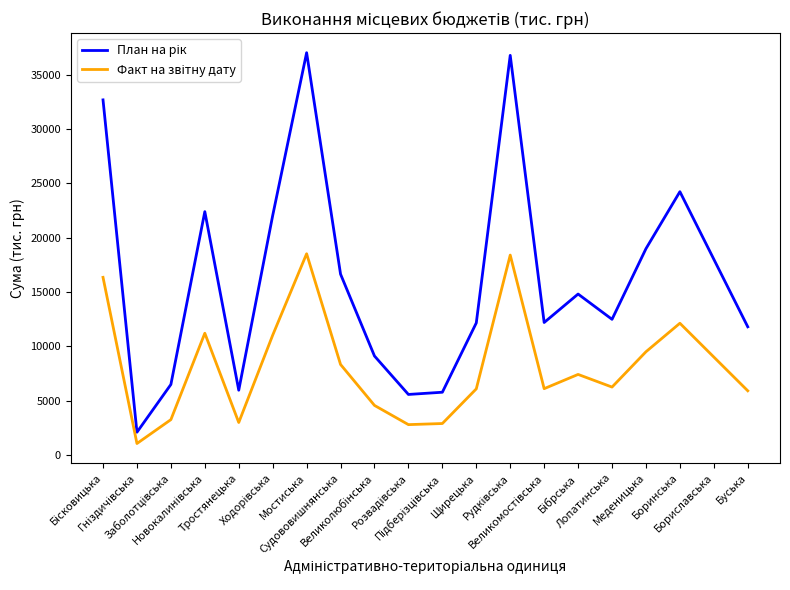

What is the minimum value shown in the chart?

1039.8